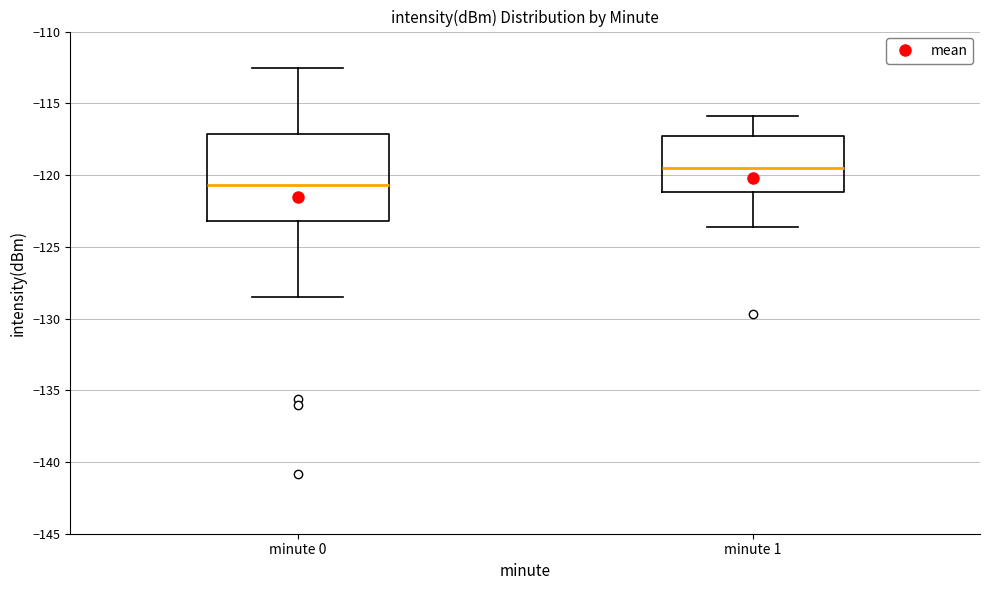

Which box has the lowest median line?

minute 0